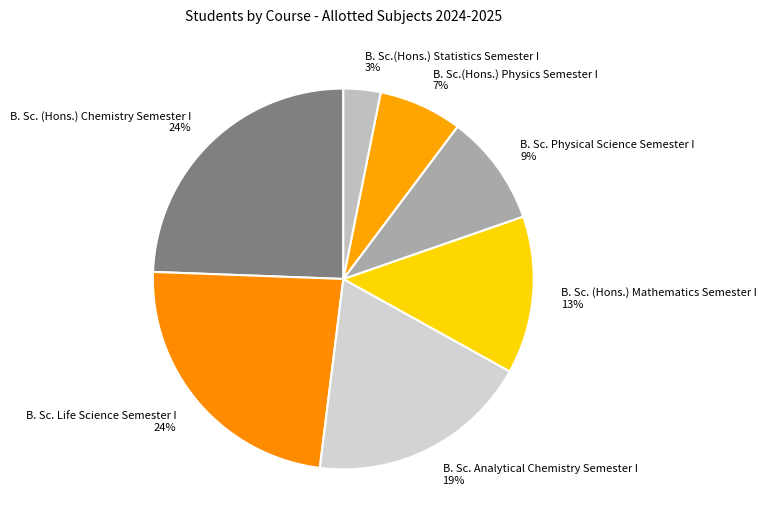

What is the smallest slice in the pie chart?

B. Sc.(Hons.) Statistics Semester I